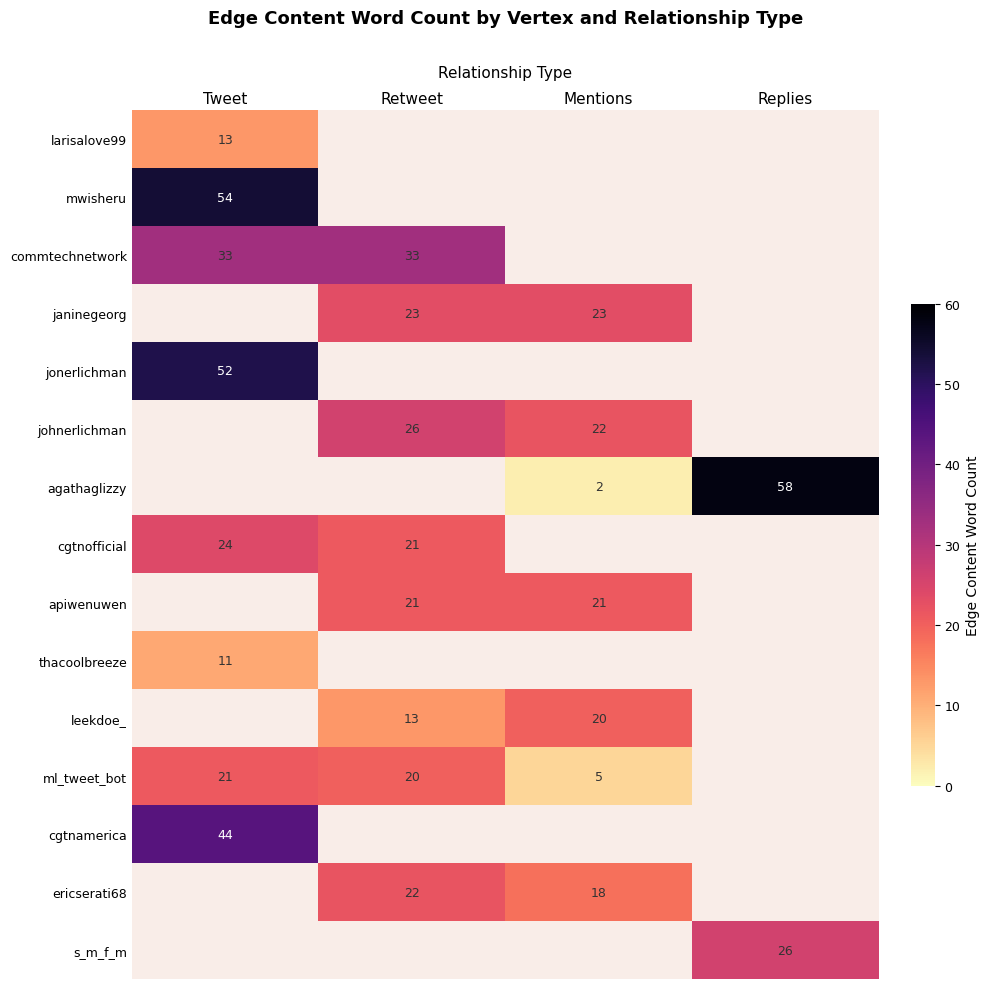

The cgtnofficial series shows 21 at Retweet. True or false?

True